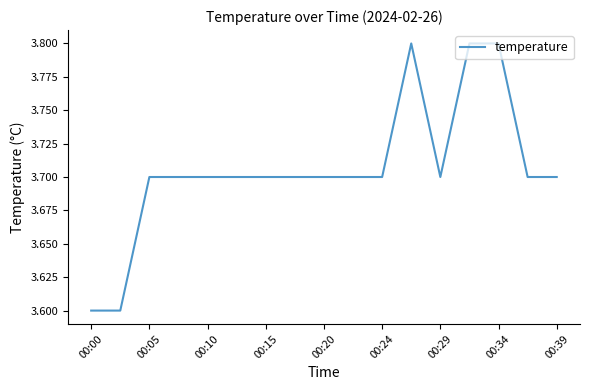

Count the number of categories in the chart.

17